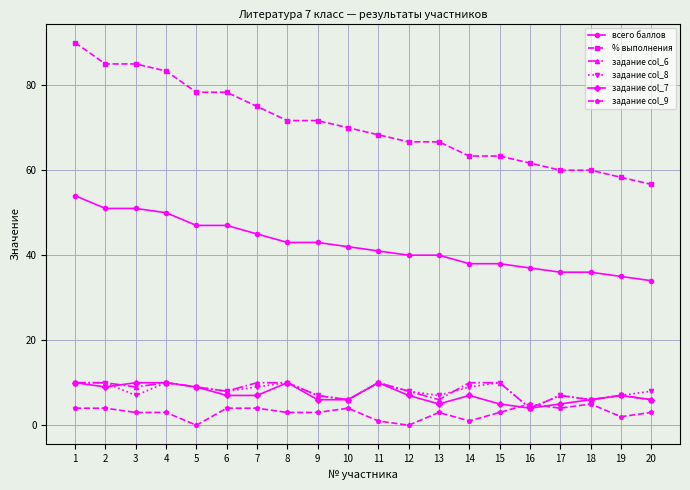

Reading left to right, list all the values displayed in this chart.

всего баллов: 1=54.0	2=51.0	3=51.0	4=50.0	5=47.0	6=47.0	7=45.0	8=43.0	9=43.0	10=42.0	11=41.0	12=40.0	13=40.0	14=38.0	15=38.0	16=37.0	17=36.0	18=36.0	19=35.0	20=34.0
% выполнения: 1=90.0	2=85.0	3=85.0	4=83.3	5=78.3	6=78.3	7=75.0	8=71.7	9=71.7	10=70.0	11=68.3	12=66.7	13=66.7	14=63.3	15=63.3	16=61.7	17=60.0	18=60.0	19=58.3	20=56.7
задание col_6: 1=10.0	2=10.0	3=9.0	4=10.0	5=9.0	6=8.0	7=10.0	8=10.0	9=7.0	10=6.0	11=10.0	12=8.0	13=6.0	14=10.0	15=10.0	16=4.0	17=7.0	18=6.0	19=7.0	20=6.0
задание col_8: 1=10.0	2=10.0	3=7.0	4=10.0	5=9.0	6=8.0	7=9.0	8=10.0	9=7.0	10=6.0	11=10.0	12=8.0	13=7.0	14=9.0	15=10.0	16=4.0	17=7.0	18=6.0	19=7.0	20=8.0
задание col_7: 1=10.0	2=9.0	3=10.0	4=10.0	5=9.0	6=7.0	7=7.0	8=10.0	9=6.0	10=6.0	11=10.0	12=7.0	13=5.0	14=7.0	15=5.0	16=4.0	17=5.0	18=6.0	19=7.0	20=6.0
задание col_9: 1=4.0	2=4.0	3=3.0	4=3.0	5=0.0	6=4.0	7=4.0	8=3.0	9=3.0	10=4.0	11=1.0	12=0.0	13=3.0	14=1.0	15=3.0	16=5.0	17=4.0	18=5.0	19=2.0	20=3.0